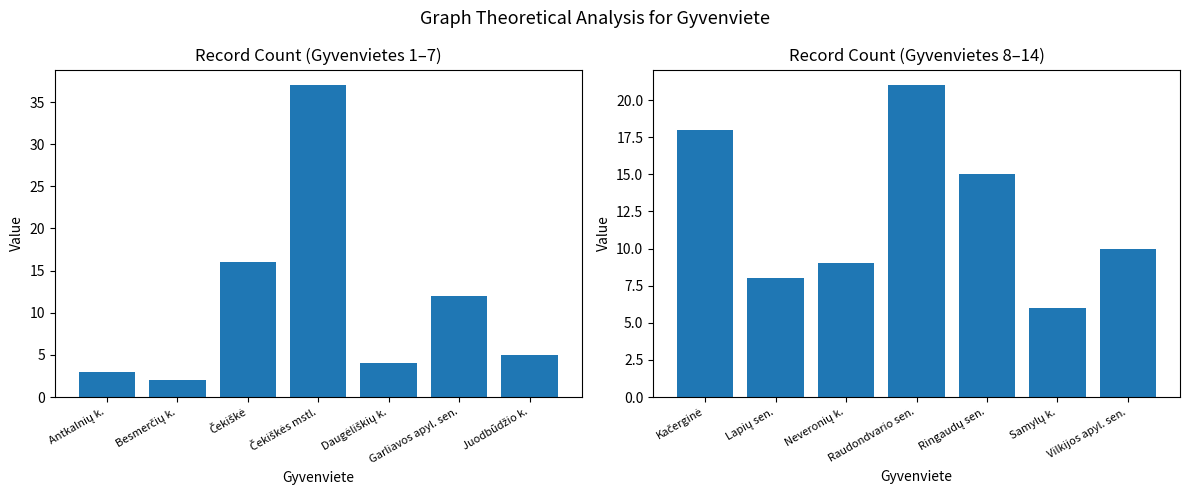

Rank the series by their average value, from lowest to highest.

Record Count (first 7), Record Count (last 7)